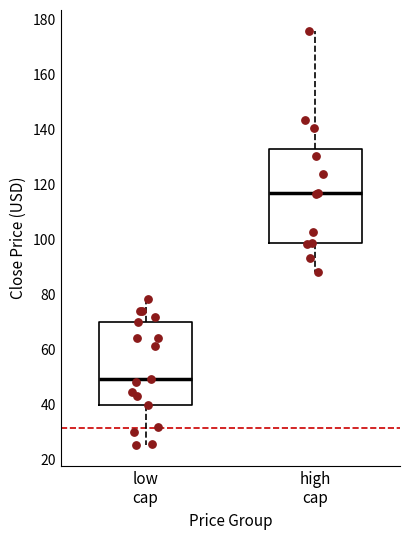

Where is the upper edge of the box for high cap on the y-axis? The values are not printed on the chart, so give them approximately, as read against the axis.

134